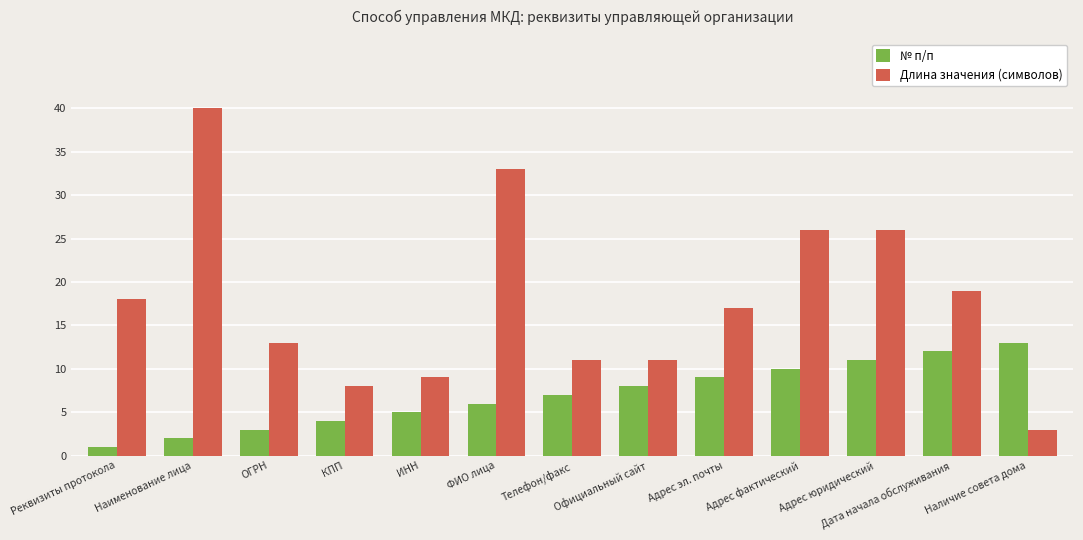

What is the label of the 11th bar from the right?

ОГРН